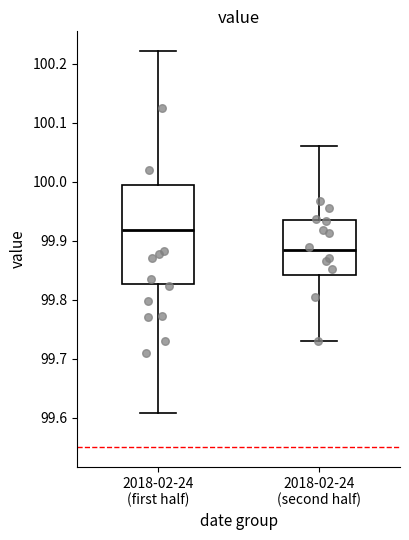

Which box has the highest median line?

2018-02-24 (first half)